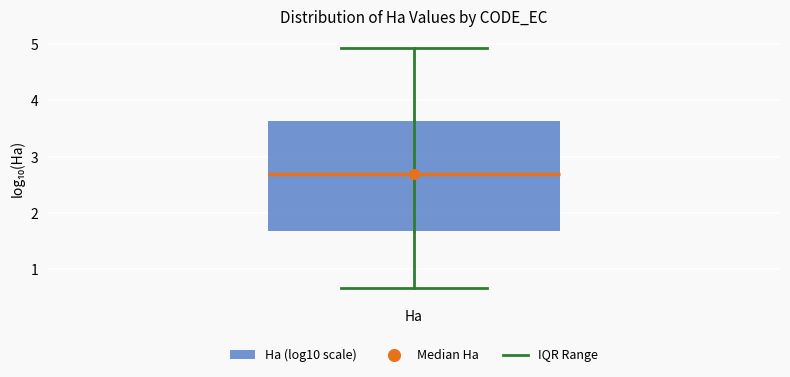

Transcribe this box plot: give where the median line is, the range the box spans, and where the two whiskers end, as read against the y-axis. The values are not printed on the chart, so give them approximately, as read against the axis.

median 2.7, box 1.7 to 3.6, whiskers 0.7 to 4.9